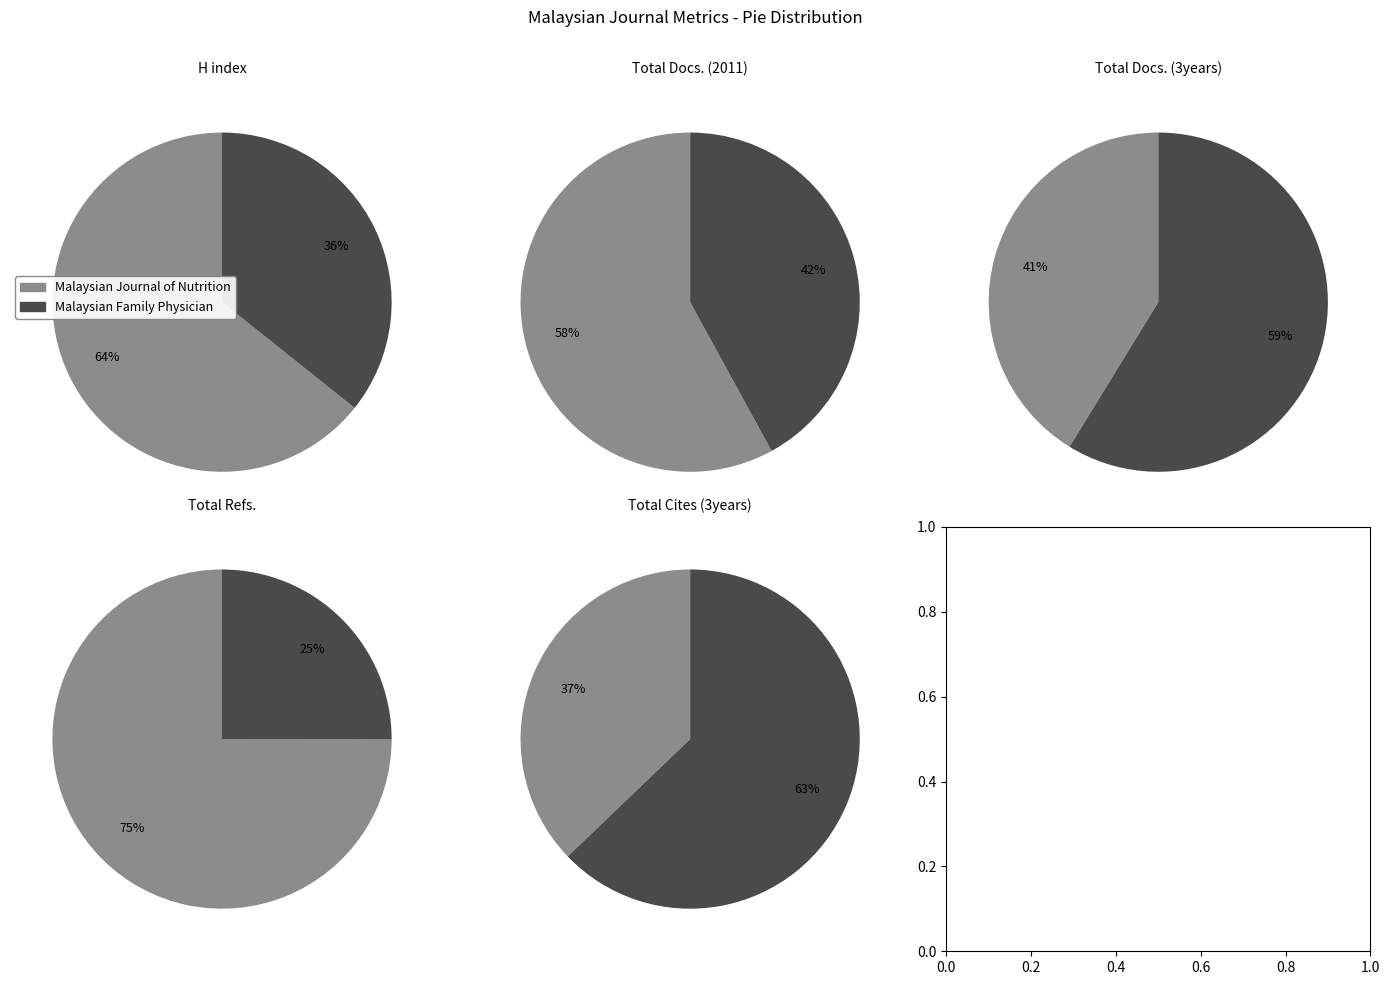

To the nearest percent, what portion does Malaysian Family Physician represent?

59%